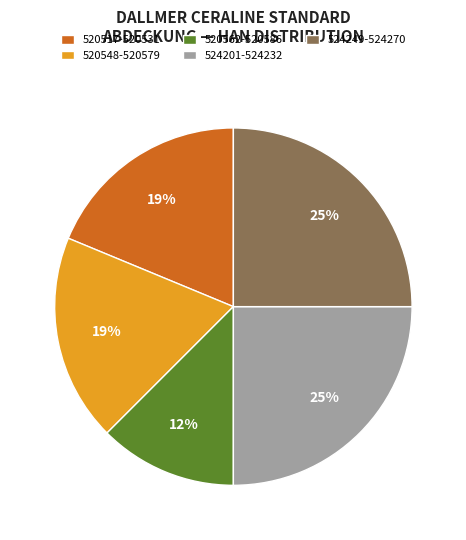

Does 520548-520579 represent more than half of the total?

No